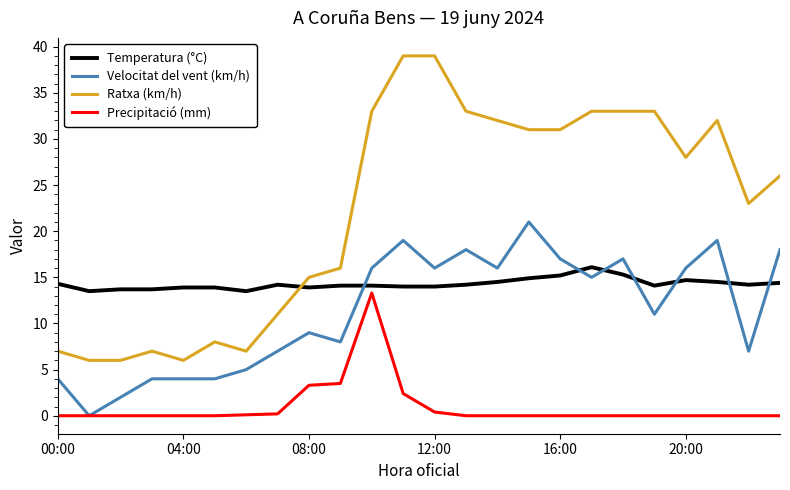

Which series has the largest total across all categories?

Ratxa (km/h)